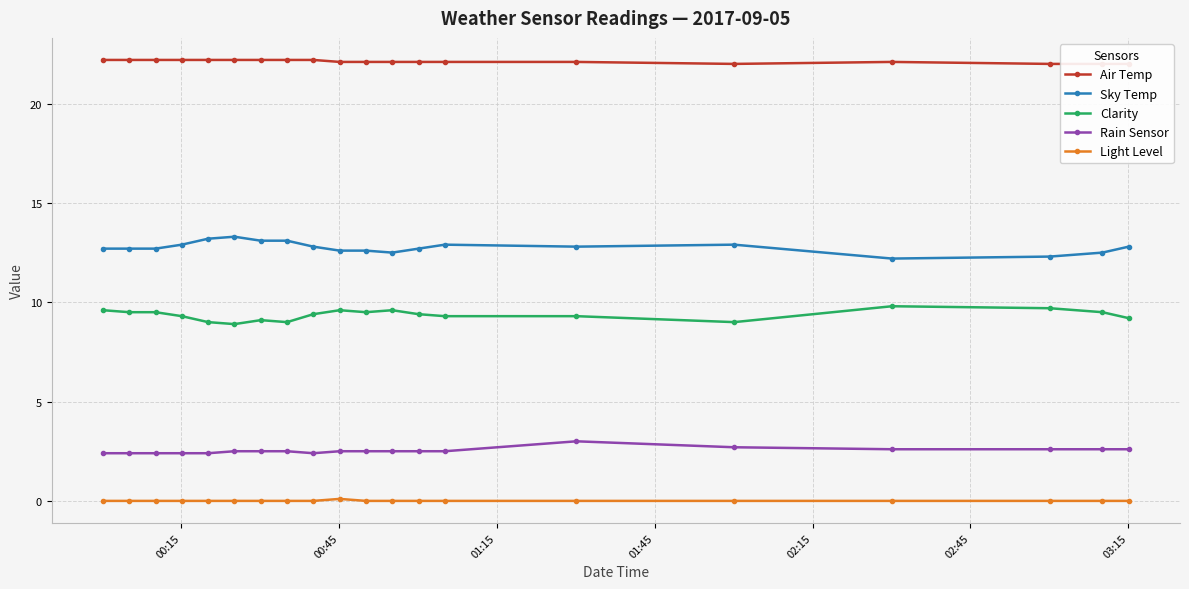

List the series in order of their peak value, highest first.

Air Temp, Sky Temp, Clarity, Rain Sensor, Light Level